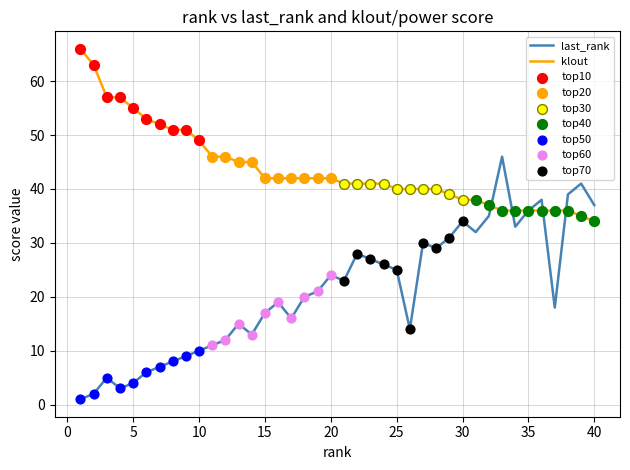

At how many categories does at least one series exceed 9?

40